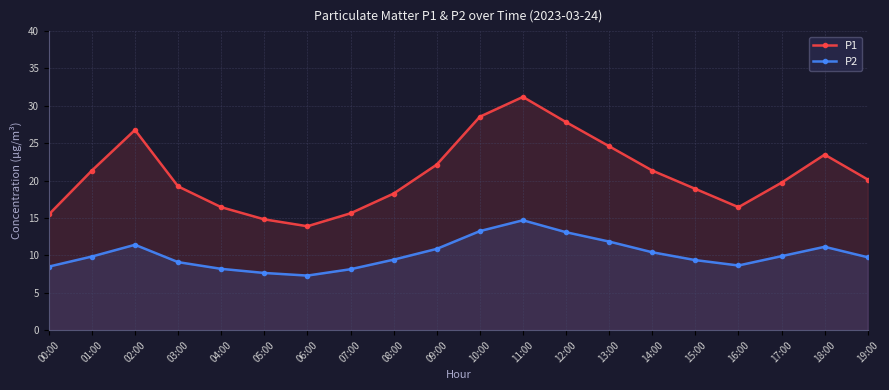

What position from the left is 08:00?

9